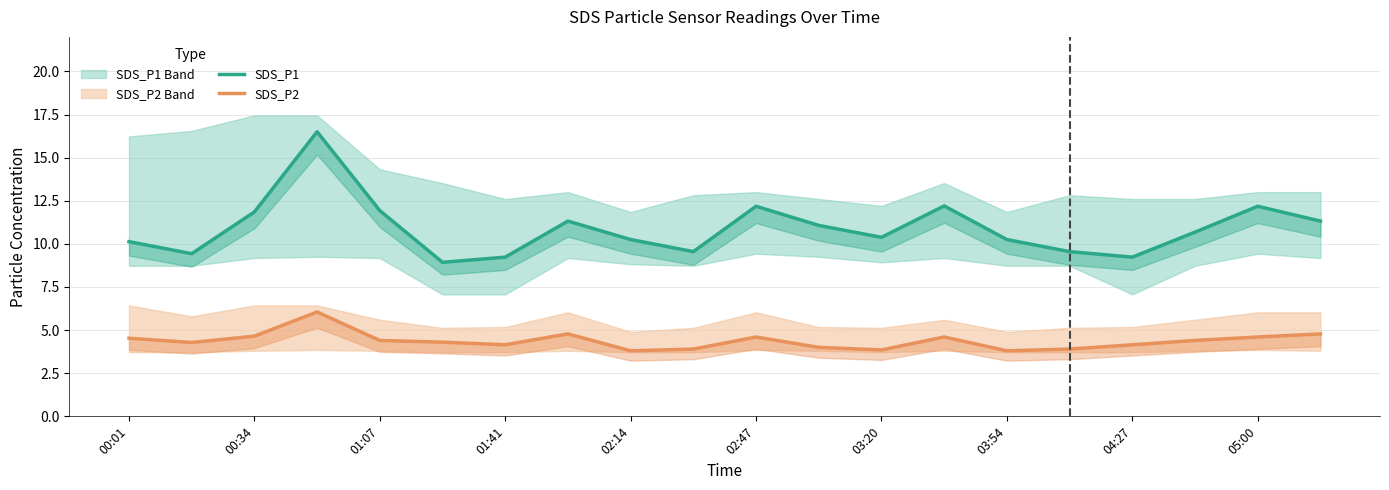

In SDS_P1, how many points are higher than both neighbors (excluding endpoints)?

5